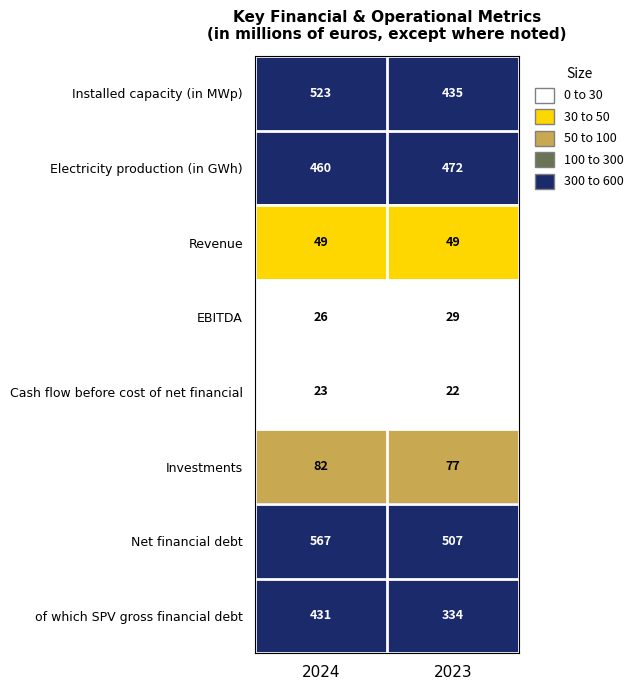

What is the sum of the Investments values at 2023 and 2024?

159